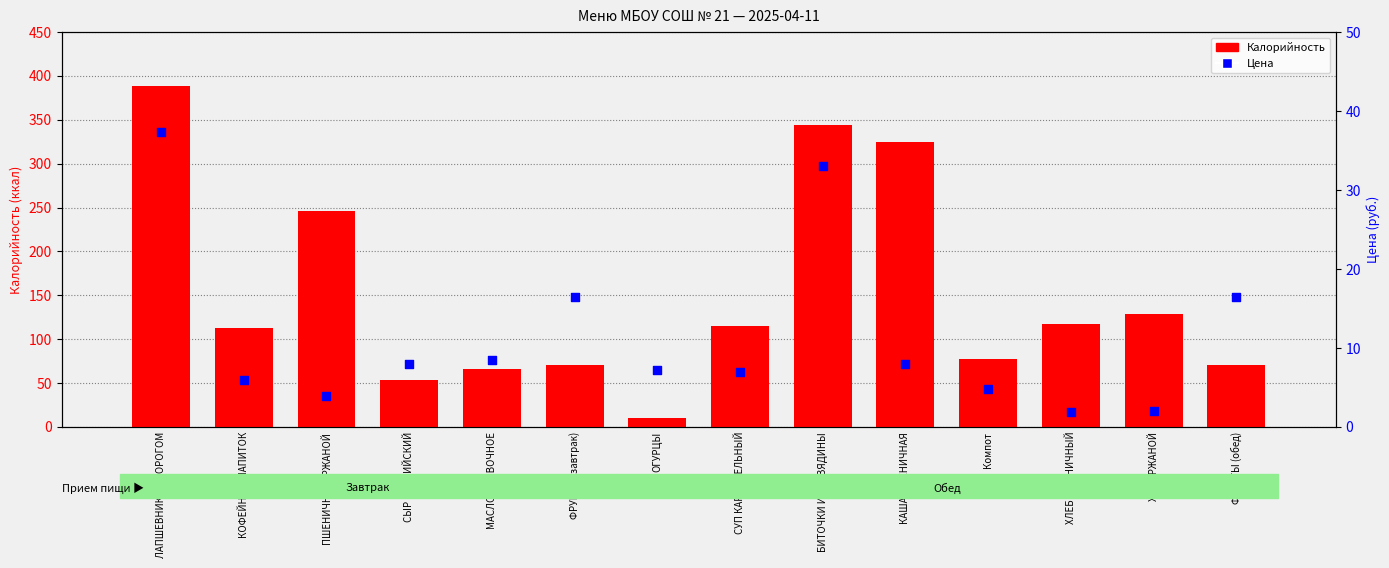

Which series has the largest Y range (max minus min)?

Калорийность